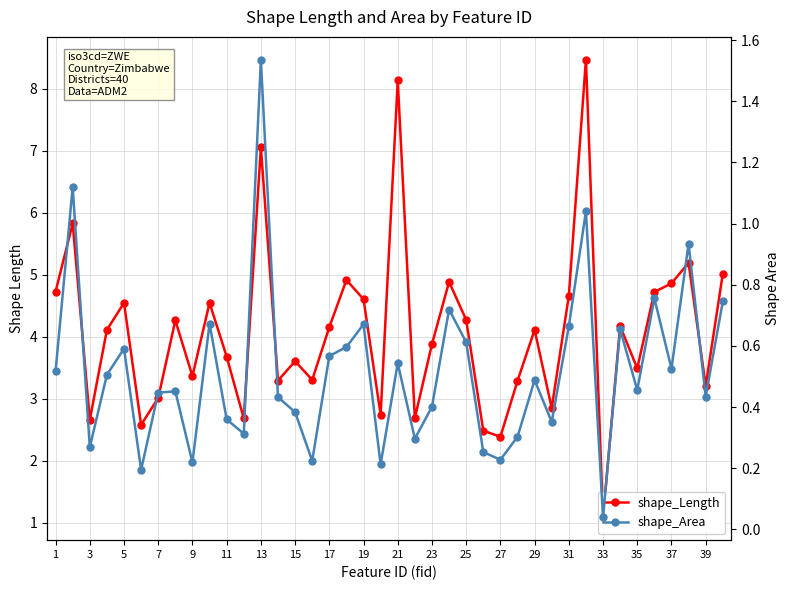

Rank the series by their maximum value, from highest to lowest.

shape_Length, shape_Area